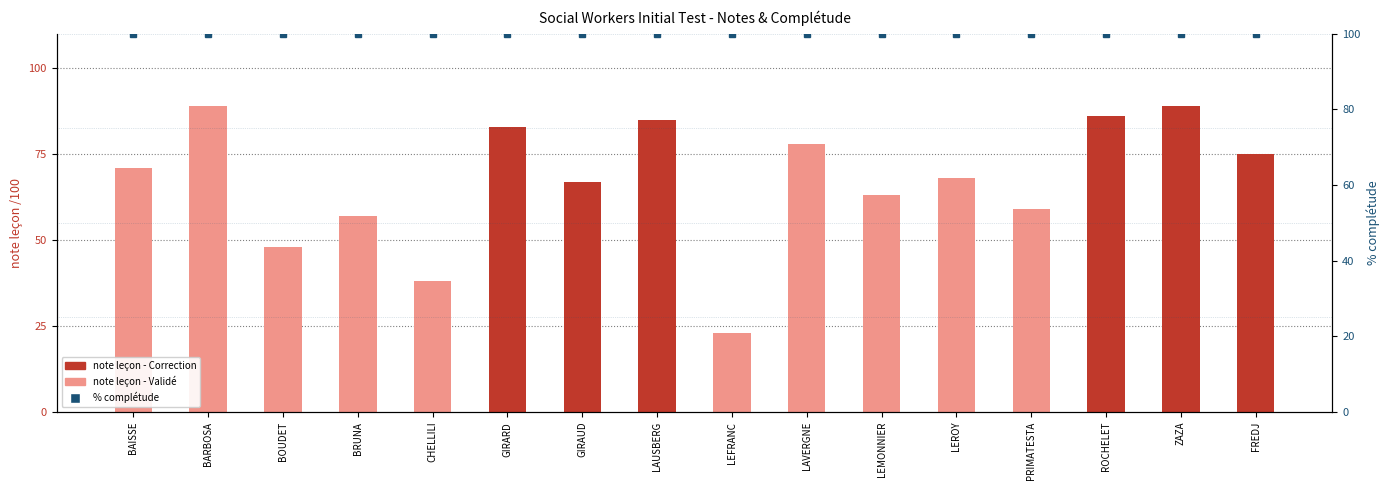

Which series has the largest range (max minus min)?

note leçon /100